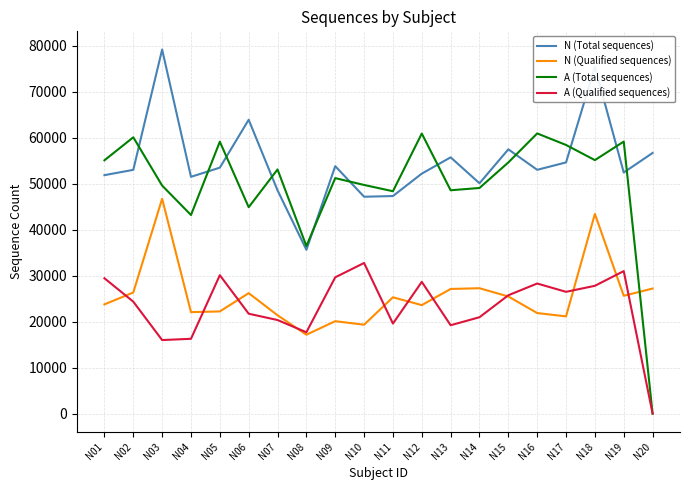

How many intersections are there between A (Total sequences) and N (Total sequences)?

11